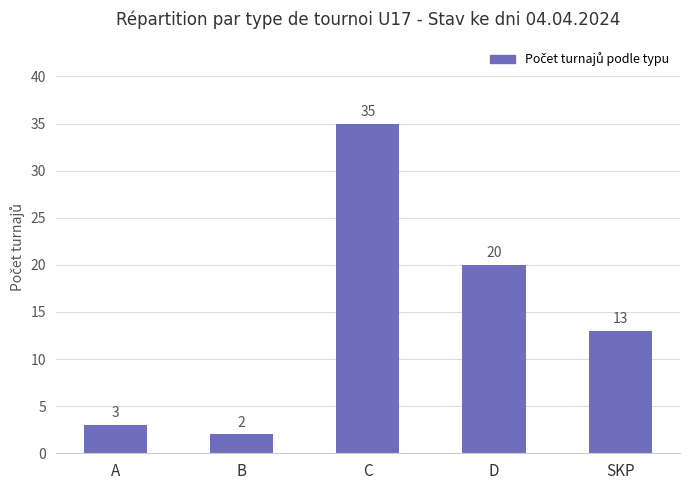

Which label corresponds to the smallest value in the chart?

B